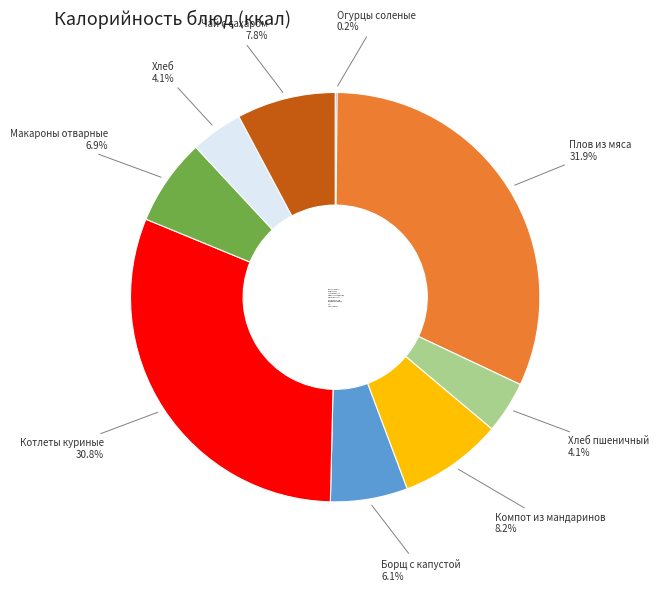

How much of the chart is everything except Хлеб?

95.9%